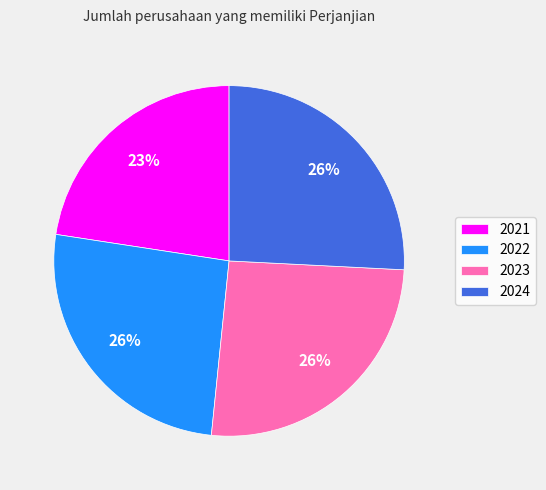

To the nearest percent, what portion does 2021 represent?

23%